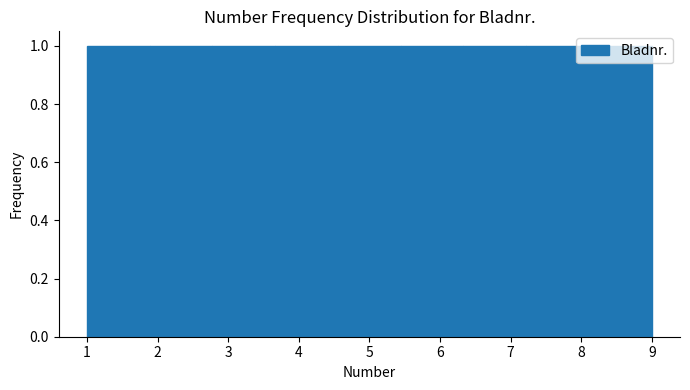

What is the height of the bar covering 3.7 to 4.6 on the x-axis? Neither the bar edges nor the heights are printed on the chart, so give them approximately, as read against the axes.

1